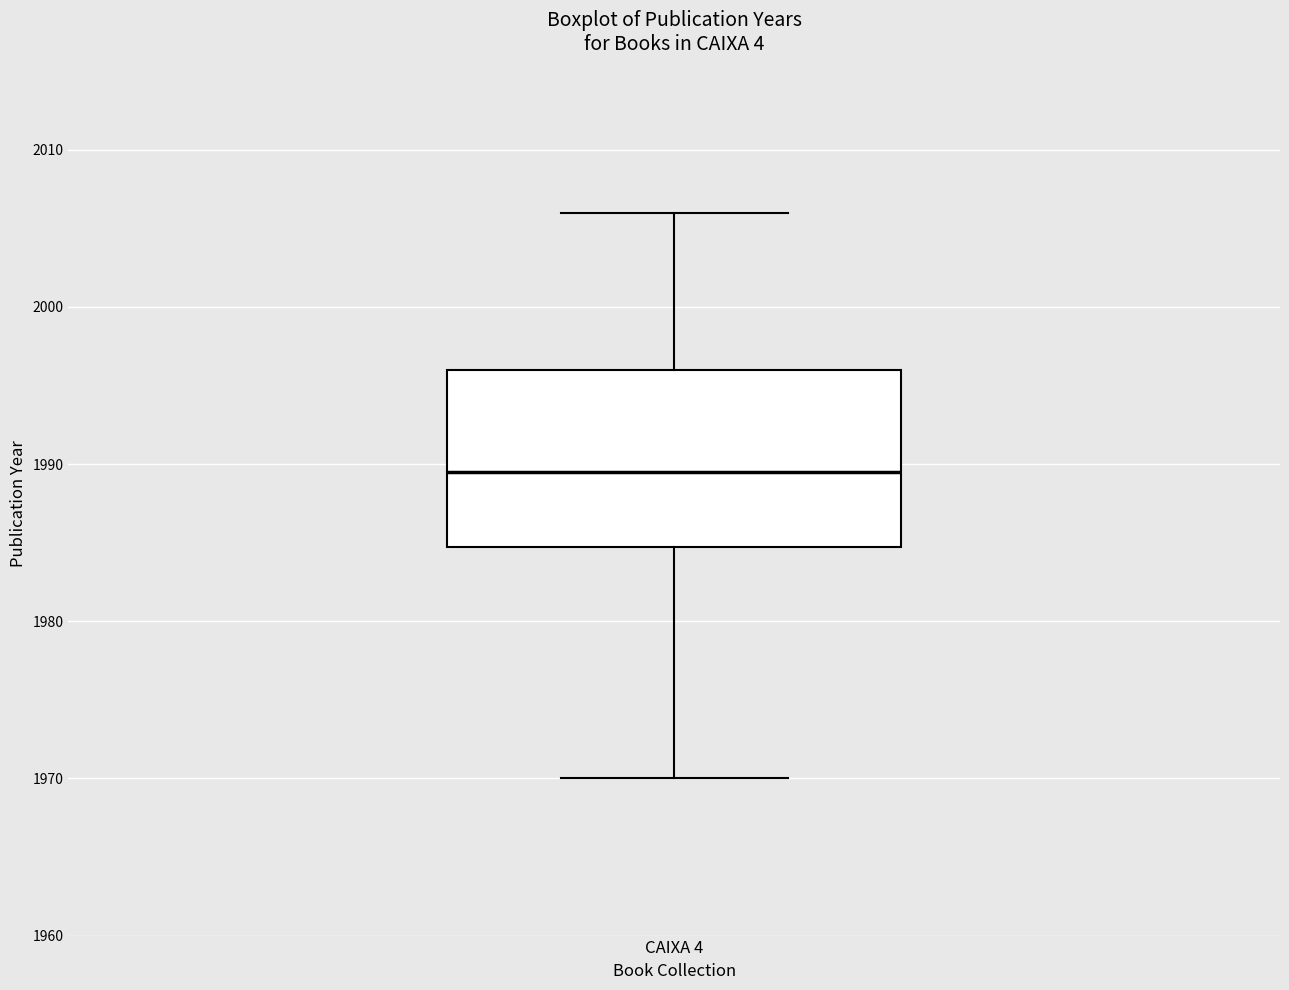

Where does the median line of the box for CAIXA 4 sit on the y-axis? The values are not printed on the chart, so give them approximately, as read against the axis.

1990